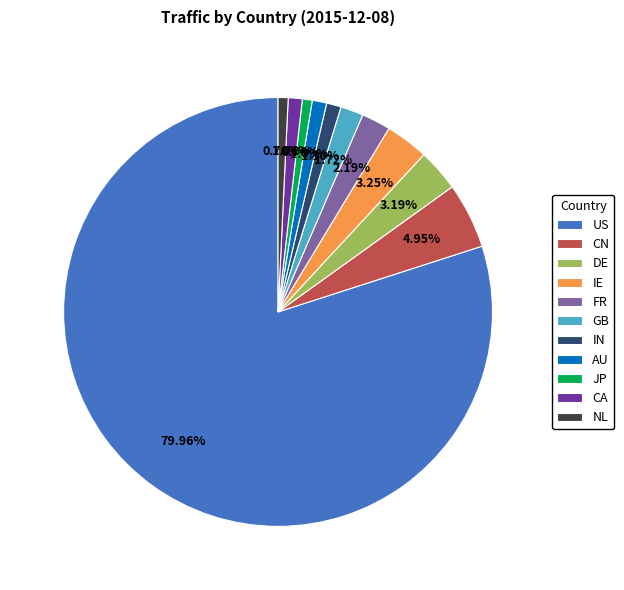

Is the sum of CA and CN greater than half?

No